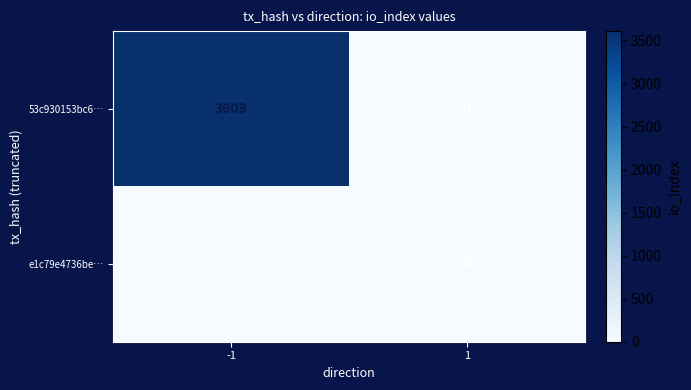

Between -1 and 1, which series saw the biggest shift?

53c930153bc6…